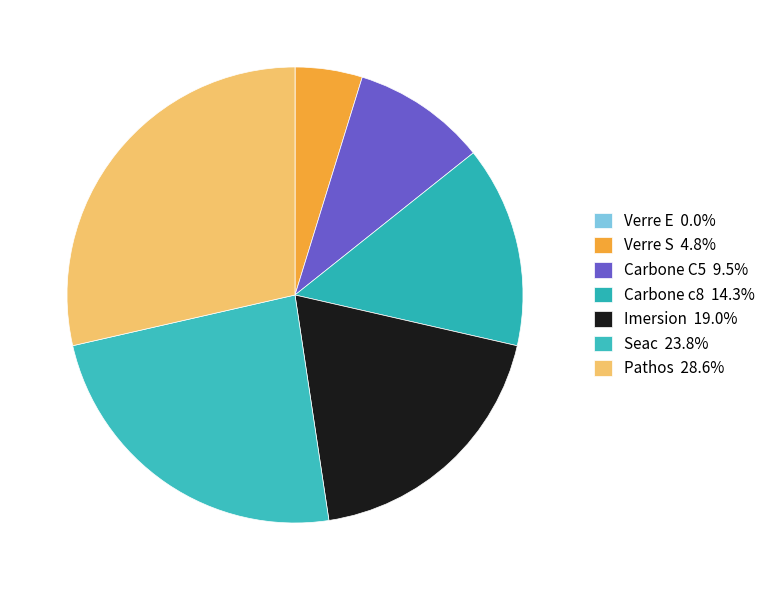

Is it true that Imersion is 19% of the pie?

True